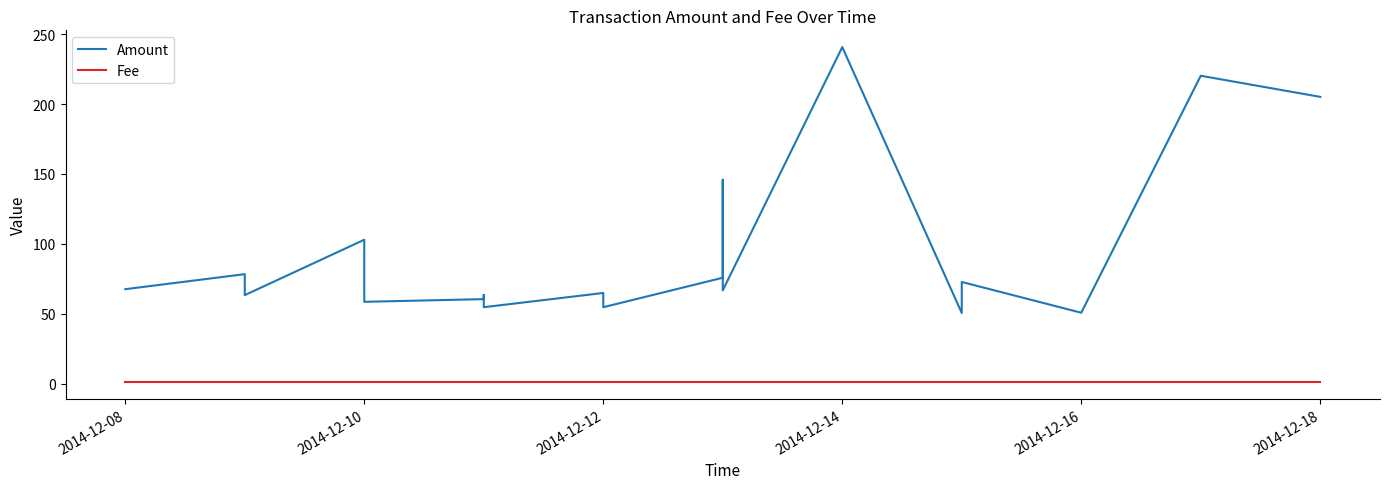

What is the difference between the maximum and minimum values in the Amount series?

190.3